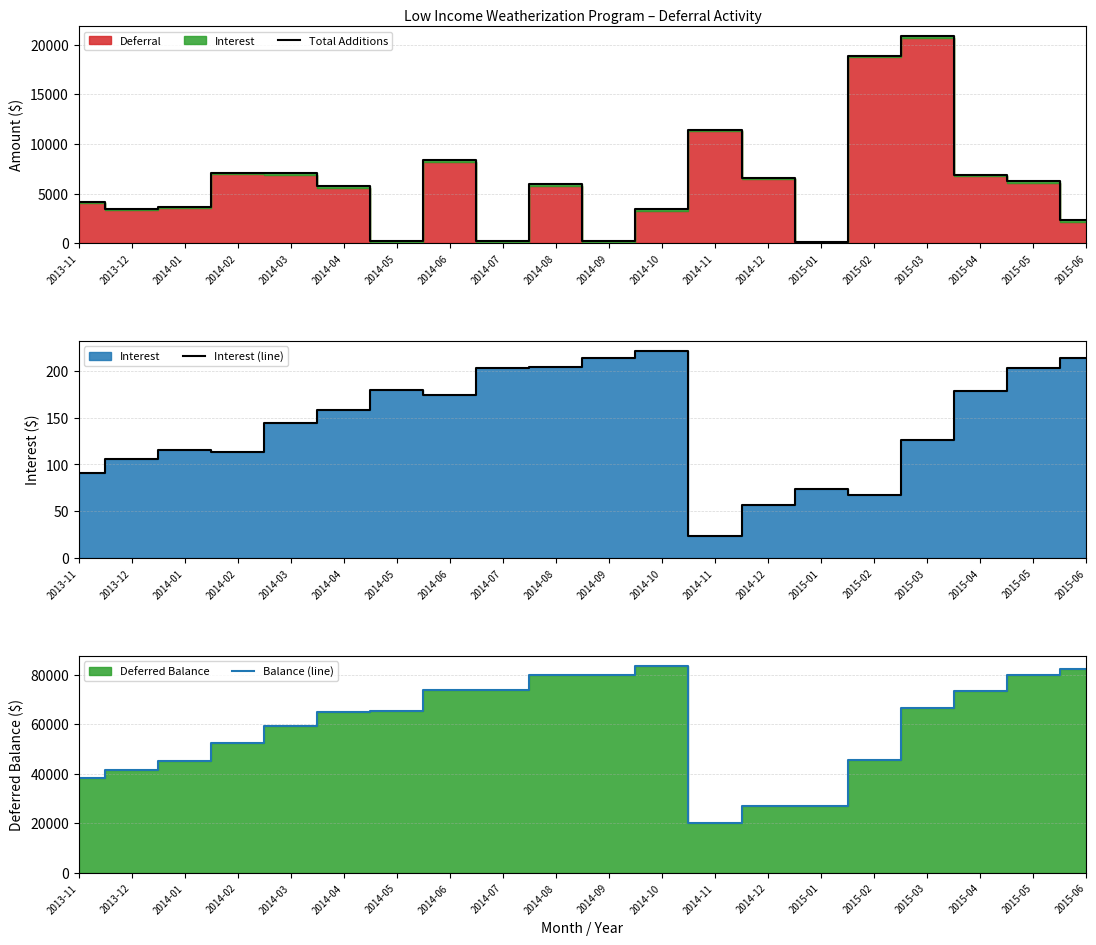

How many lines are shown in the chart?

3